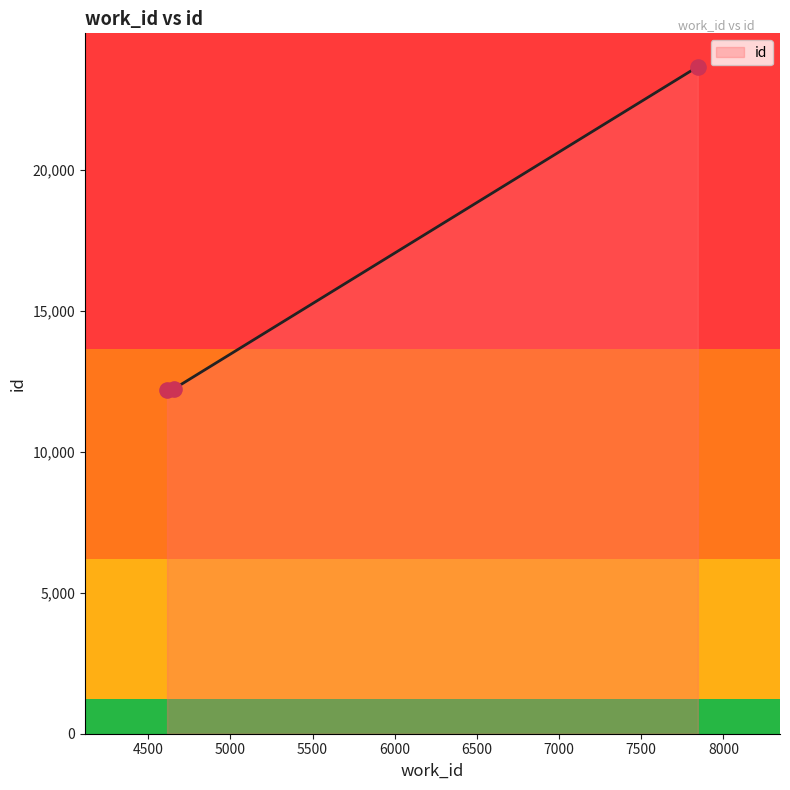

Approximately how many times larger is the value at 4615 compared to 7844?

0.5